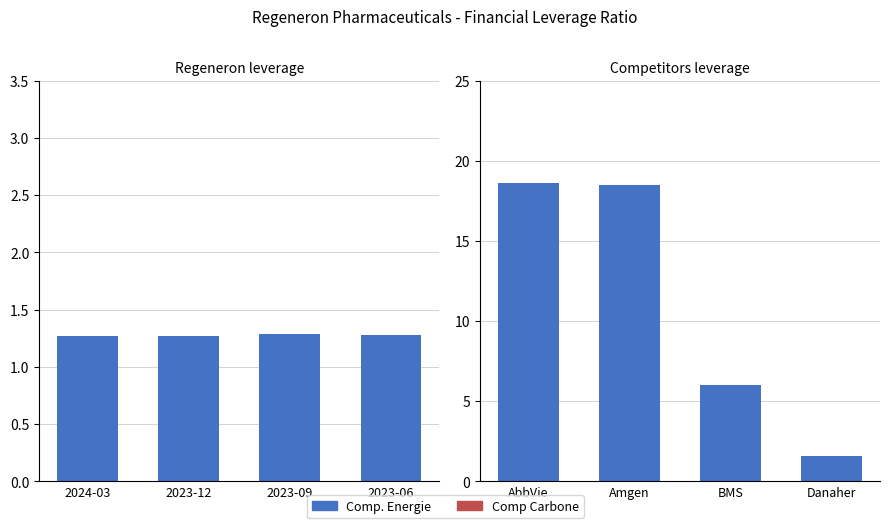

Is the value of Comp Carbone at Amgen greater than the value of Comp. Energie at BMS?

No